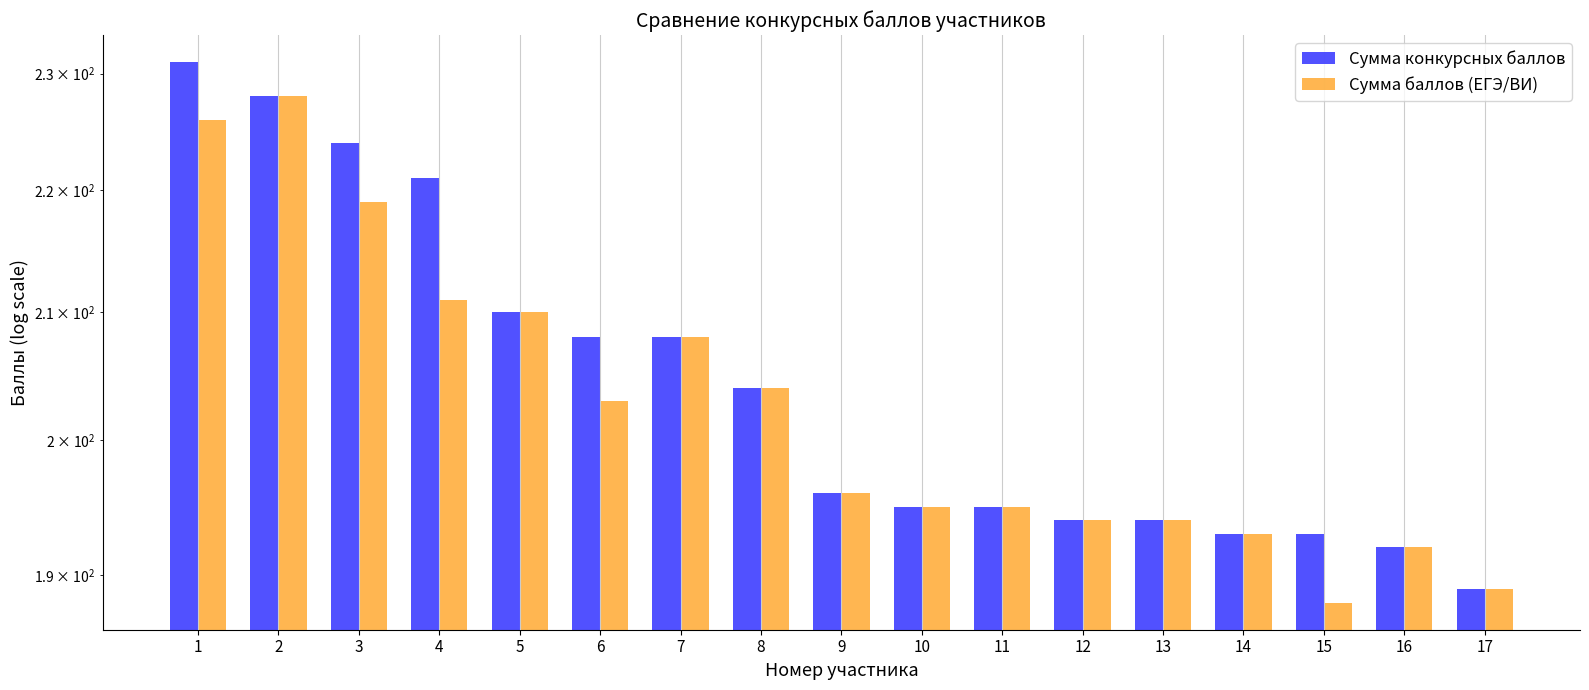

Is the value of Сумма баллов (ЕГЭ/ВИ) at 16 greater than the value of Сумма конкурсных баллов at 5?

No